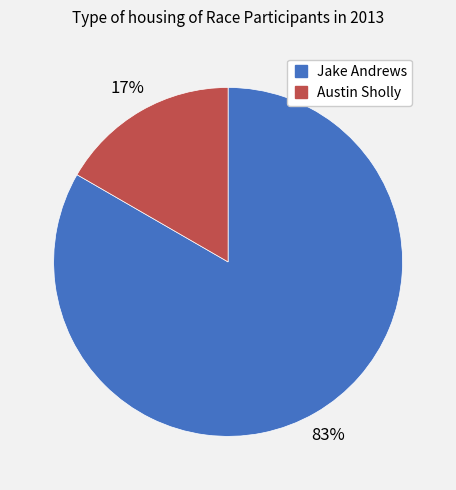

Approximately how many times larger is the value at Austin Sholly compared to Jake Andrews?

0.2